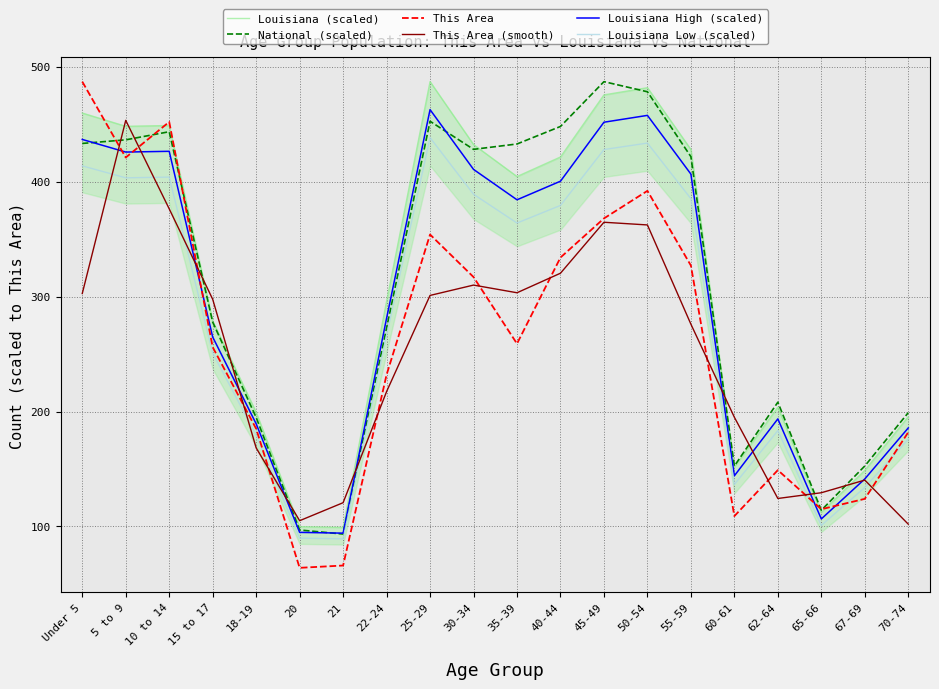

Between 5 to 9 and 25-29, which is larger?

25-29